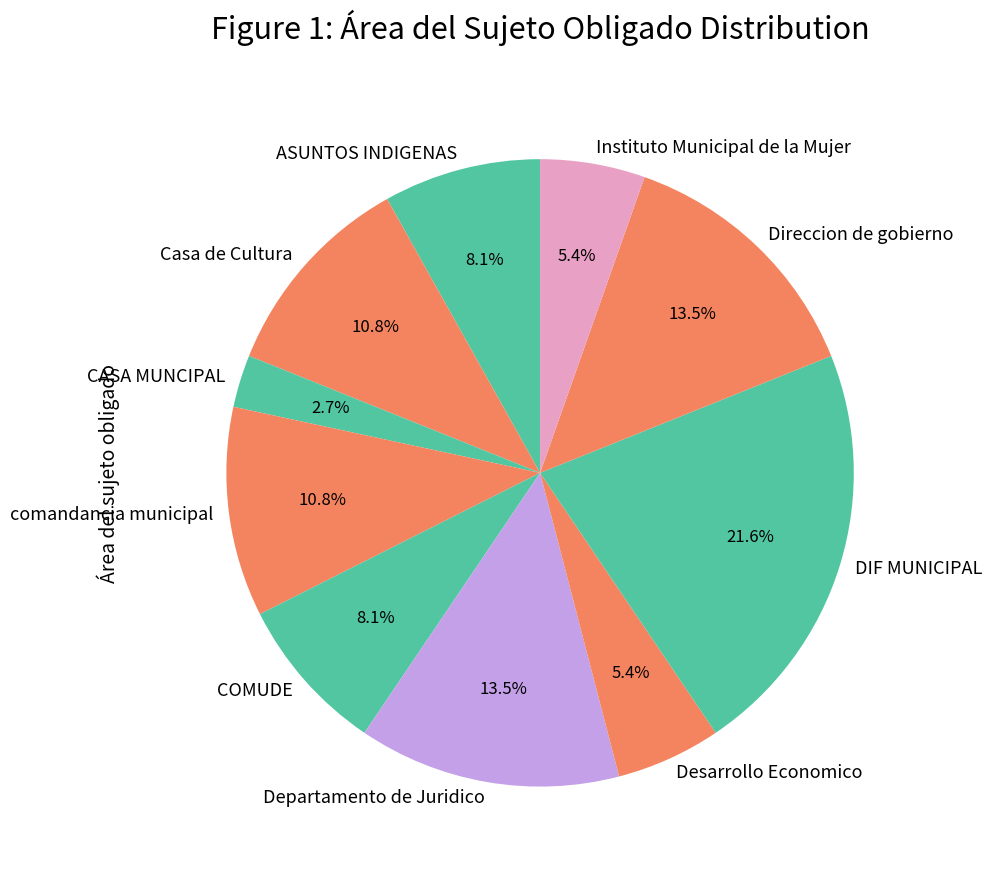

What percentage is the COMUDE slice, to the nearest percent?

8%